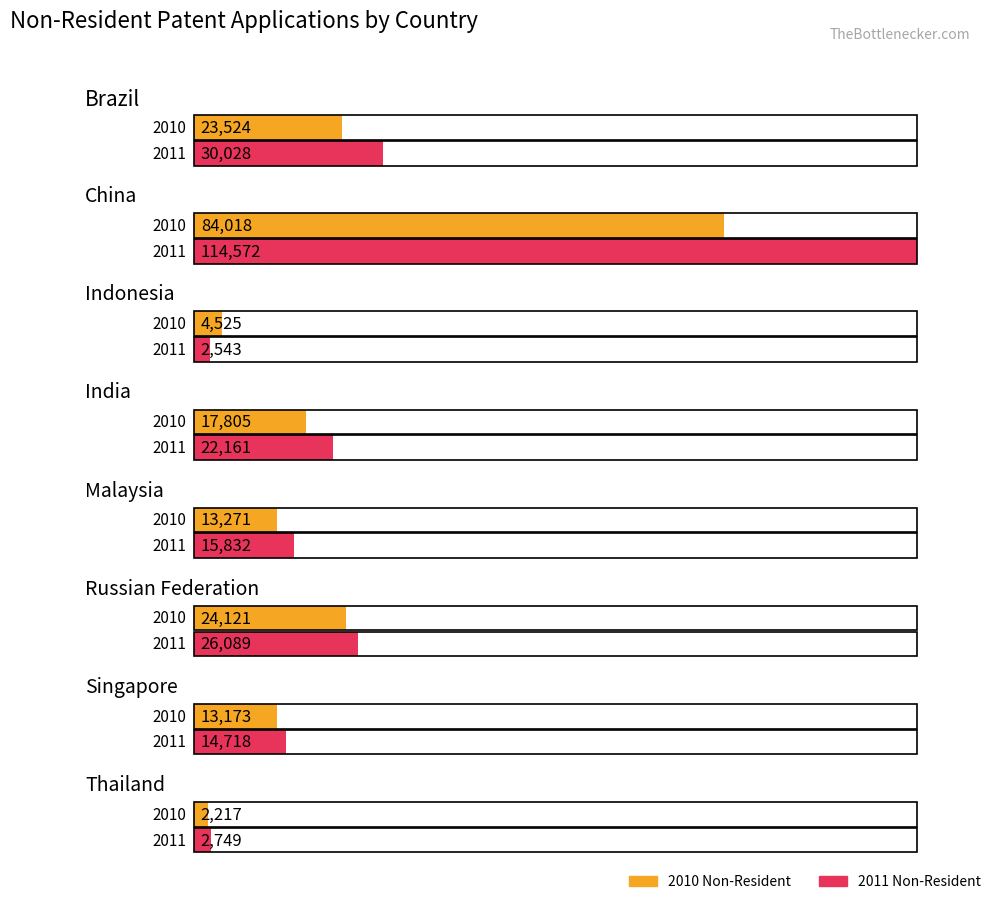

Does the chart contain any negative values?

No